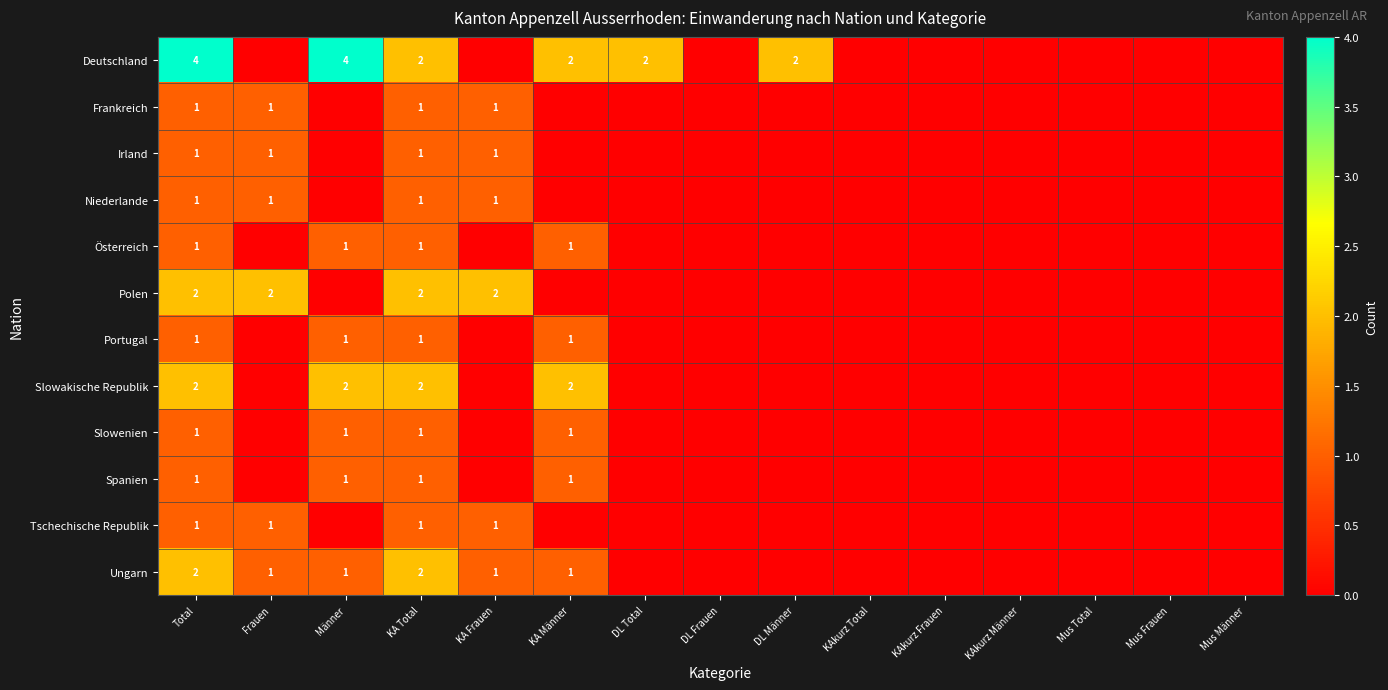

How many positive values does the Deutschland series have?

6